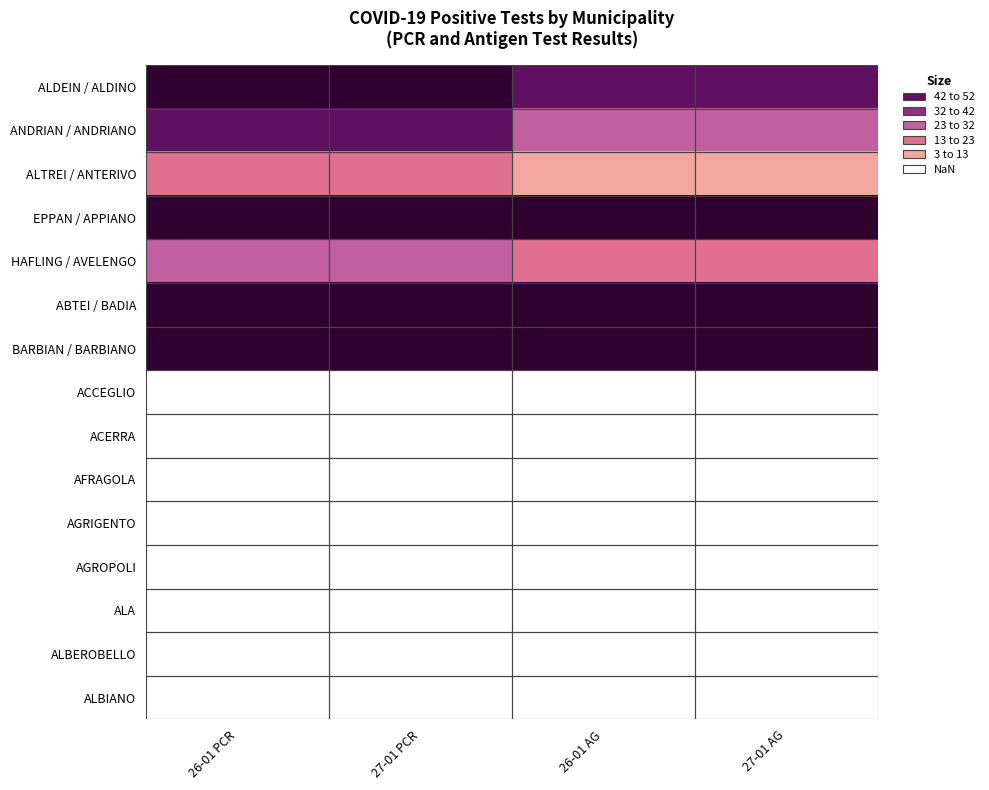

Reading left to right, what are all the values shown in this chart?

ALDEIN / ALDINO: 26-01 PCR=74	27-01 PCR=74	26-01 AG=45	27-01 AG=45
ANDRIAN / ANDRIANO: 26-01 PCR=44	27-01 PCR=44	26-01 AG=29	27-01 AG=29
ALTREI / ANTERIVO: 26-01 PCR=17	27-01 PCR=17	26-01 AG=10	27-01 AG=10
EPPAN / APPIANO: 26-01 PCR=826	27-01 PCR=836	26-01 AG=300	27-01 AG=311
HAFLING / AVELENGO: 26-01 PCR=29	27-01 PCR=29	26-01 AG=13	27-01 AG=15
ABTEI / BADIA: 26-01 PCR=109	27-01 PCR=109	26-01 AG=52	27-01 AG=55
BARBIAN / BARBIANO: 26-01 PCR=56	27-01 PCR=57	26-01 AG=77	27-01 AG=78
ACCEGLIO: 26-01 PCR=2	27-01 PCR=2	26-01 AG=0	27-01 AG=0
ACERRA: 26-01 PCR=2	27-01 PCR=2	26-01 AG=0	27-01 AG=0
AFRAGOLA: 26-01 PCR=1	27-01 PCR=1	26-01 AG=0	27-01 AG=0
AGRIGENTO: 26-01 PCR=2	27-01 PCR=2	26-01 AG=0	27-01 AG=0
AGROPOLI: 26-01 PCR=2	27-01 PCR=2	26-01 AG=0	27-01 AG=0
ALA: 26-01 PCR=1	27-01 PCR=1	26-01 AG=0	27-01 AG=0
ALBEROBELLO: 26-01 PCR=1	27-01 PCR=1	26-01 AG=0	27-01 AG=0
ALBIANO: 26-01 PCR=1	27-01 PCR=1	26-01 AG=0	27-01 AG=0